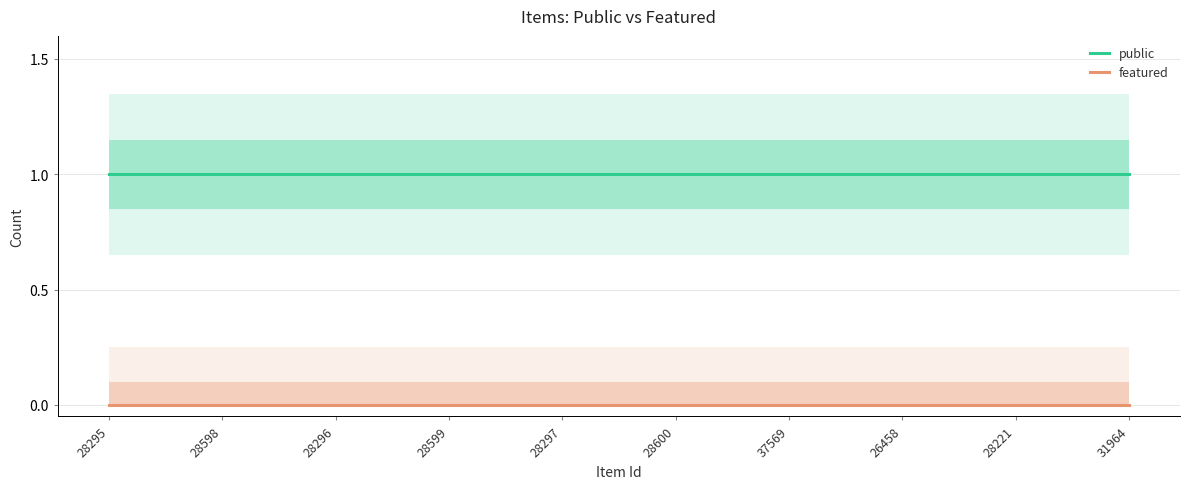

Which series has the largest range (max minus min)?

public